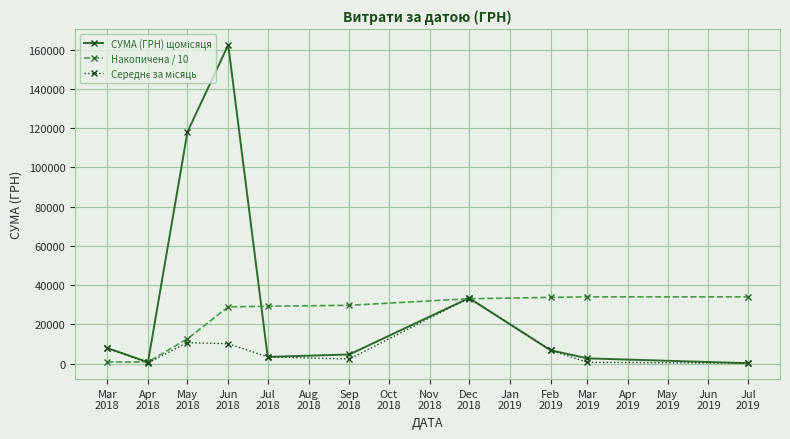

At which category is the sum across all series the highest?

Jun
2018